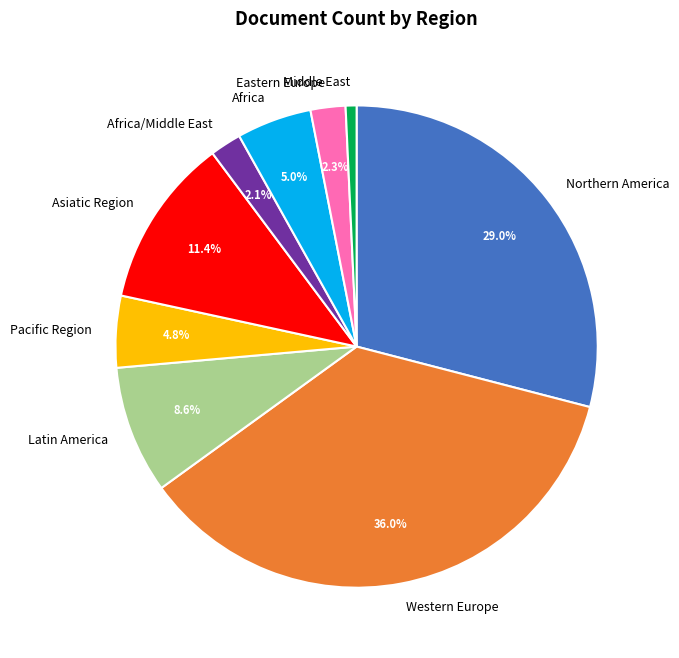

Is it true that Pacific Region is 18% of the pie?

False